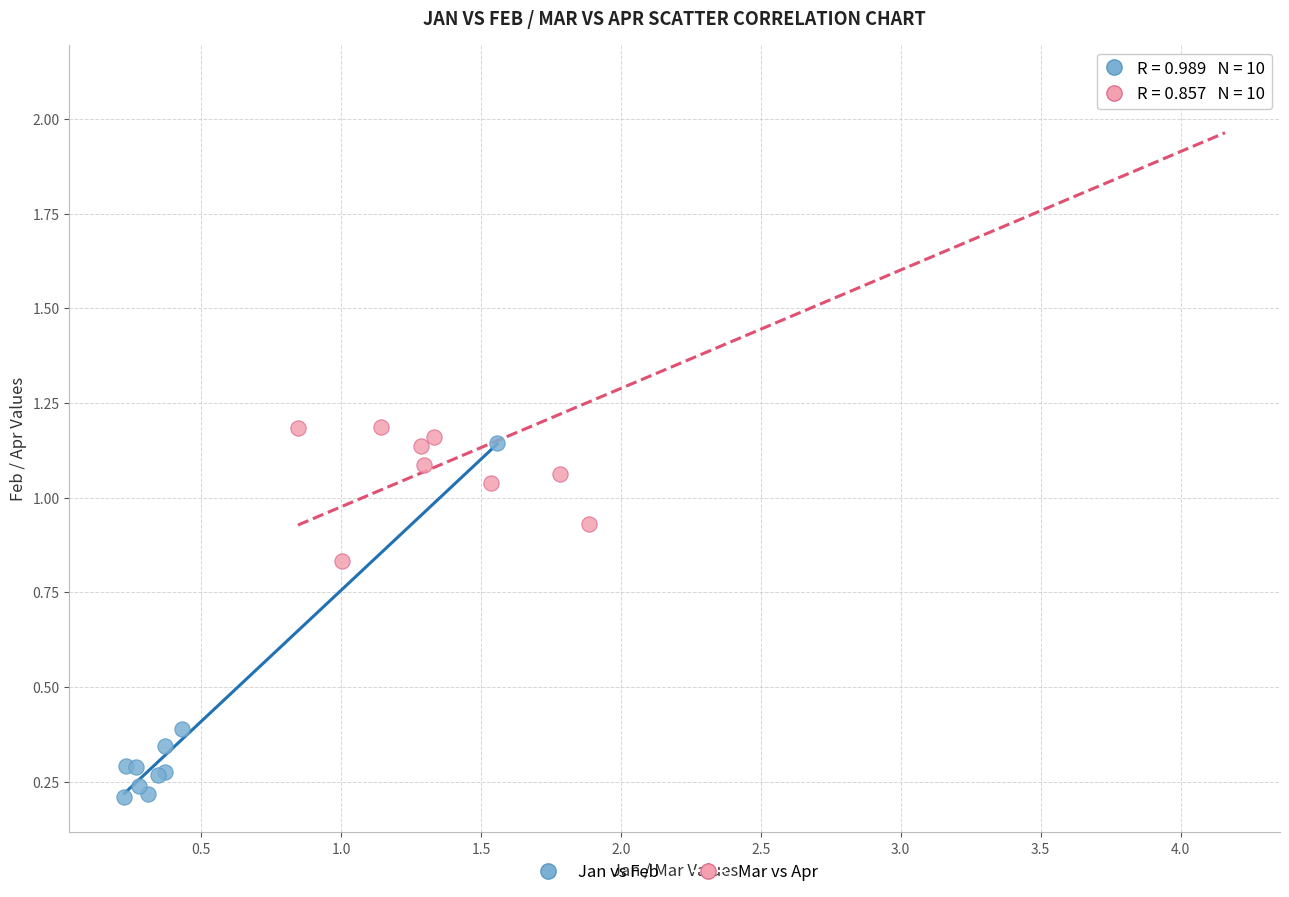

Which series reaches the maximum Y coordinate?

Mar vs Apr